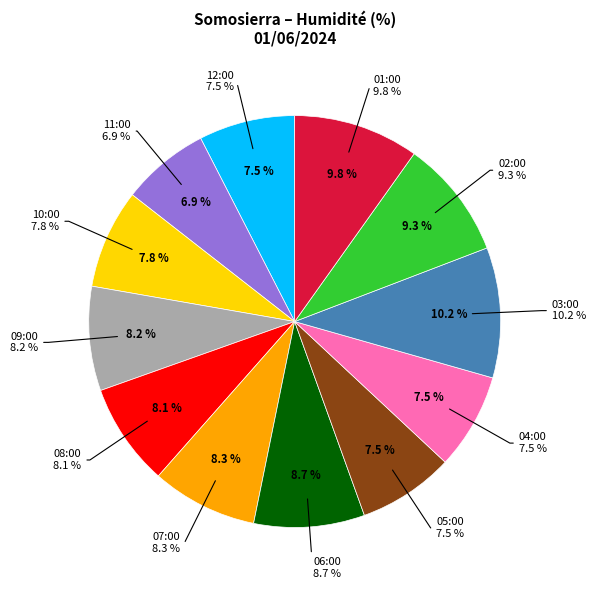

What percentage is NOT represented by 12:00?

92.5%